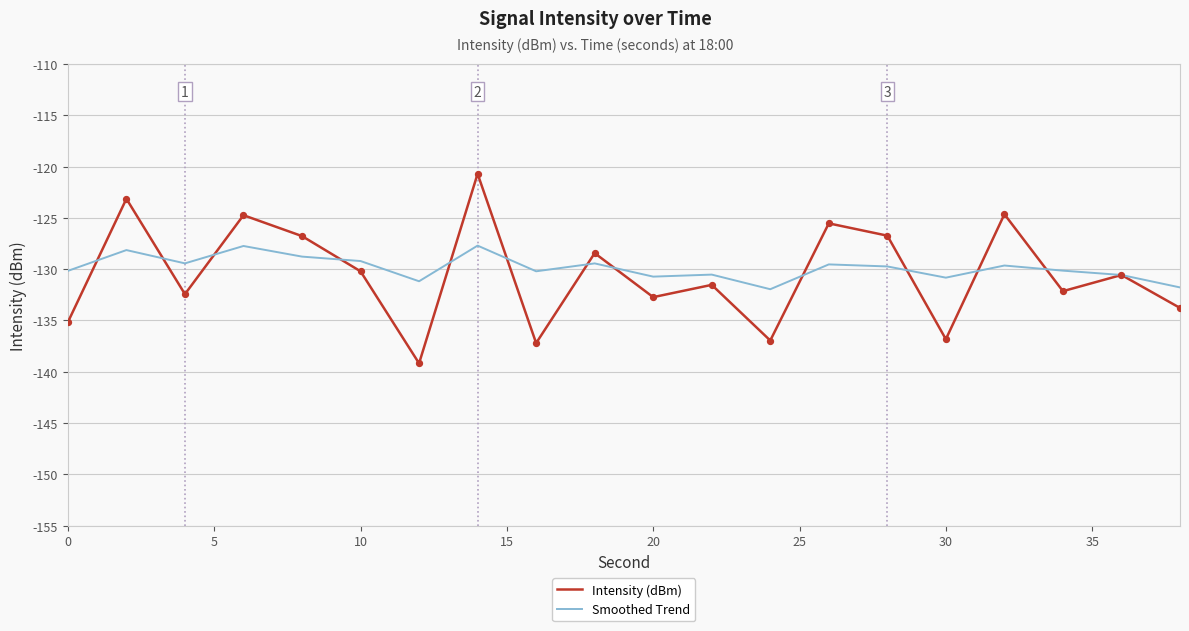

What is the maximum value shown in the chart?

-120.7